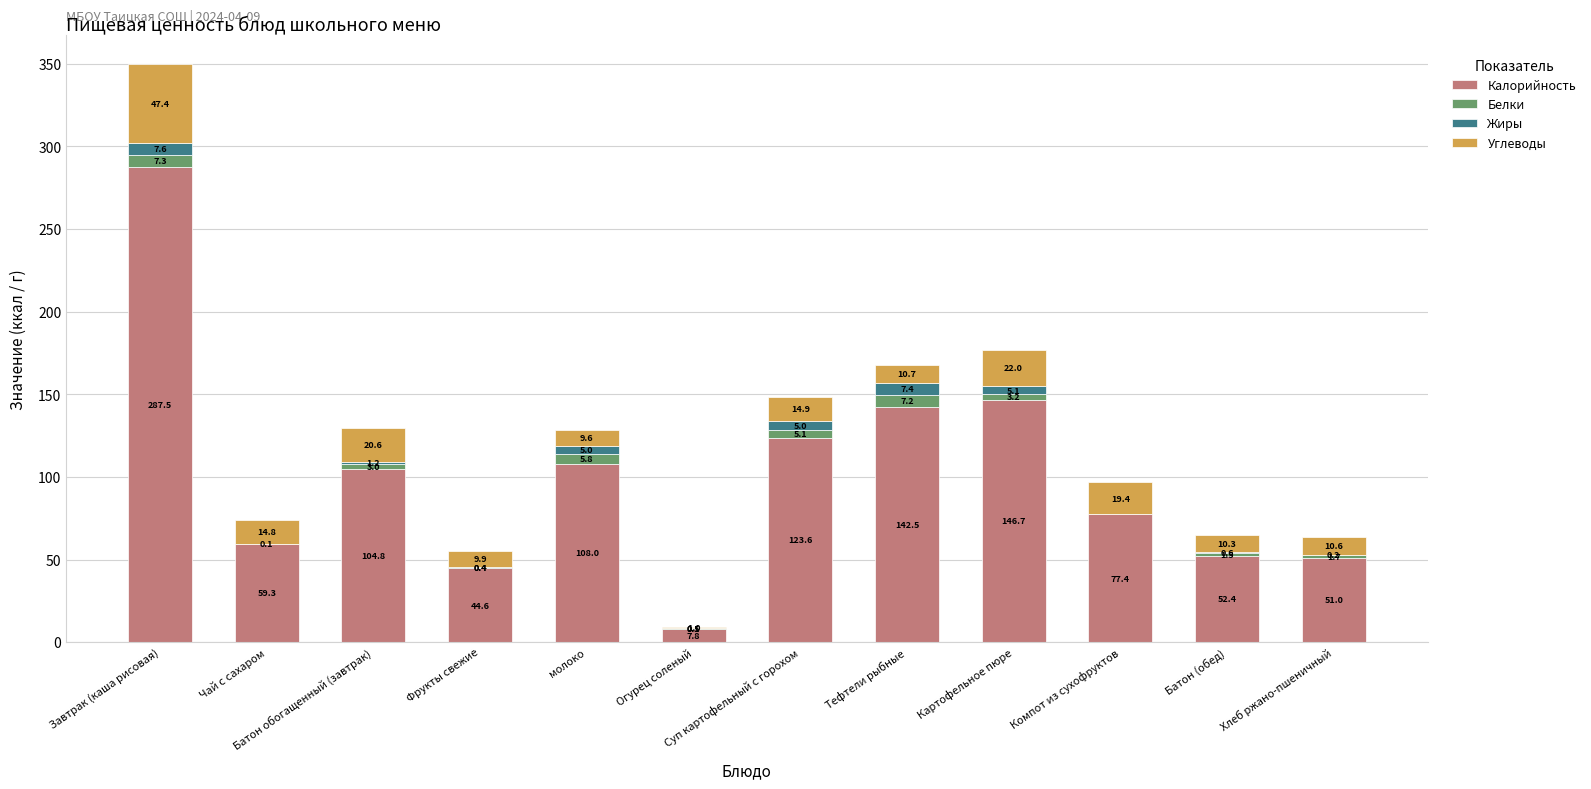

At which category is the sum across all series the highest?

Завтрак (каша рисовая)